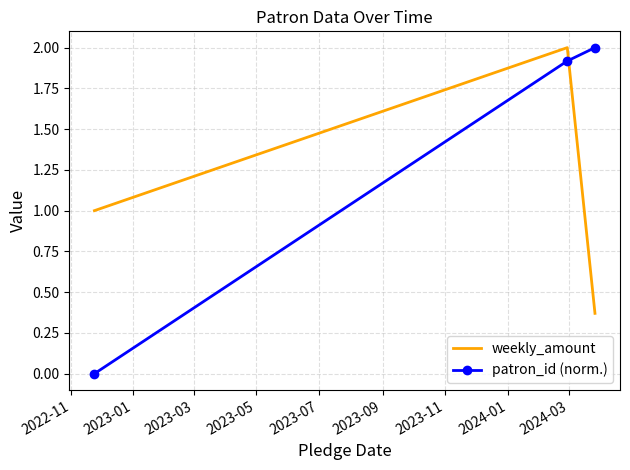

Which series has the largest total across all categories?

patron_id (norm.)